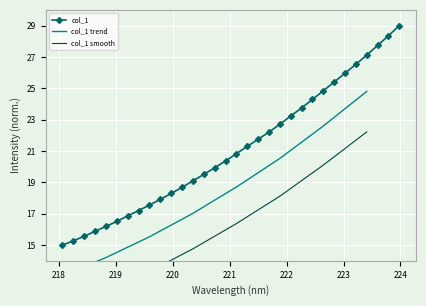

Reading left to right, transcribe all the data shown in this chart.

218.0596=15.0	218.2508=15.3	218.442=15.6	218.6332=15.9	218.8244=16.2	219.0156=16.5	219.2067=16.9	219.3979=17.2	219.589=17.6	219.7801=17.9	219.9712=18.3	220.1623=18.7	220.3533=19.1	220.5444=19.5	220.7354=19.9	220.9264=20.4	221.1174=20.8	221.3083=21.3	221.4993=21.7	221.6902=22.2	221.8812=22.7	222.0721=23.2	222.263=23.7	222.4538=24.3	222.6447=24.8	222.8355=25.4	223.0264=26.0	223.2172=26.5	223.408=27.1	223.5987=27.7	223.7895=28.3	223.9802=29.0